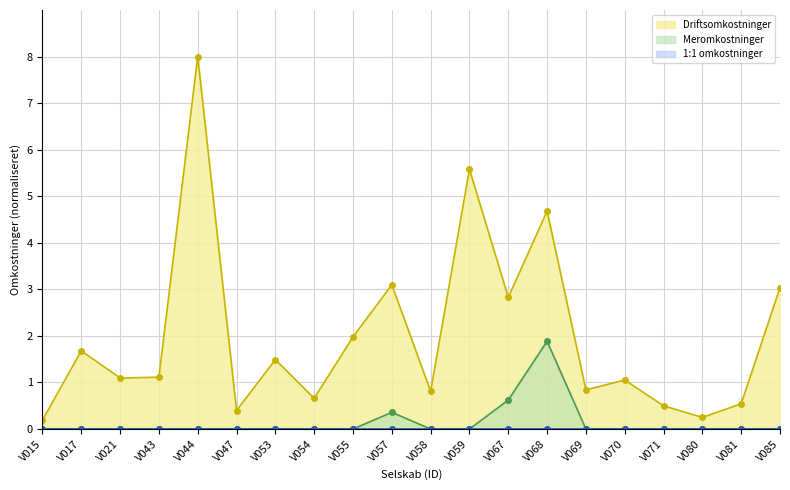

What is the total value across all series at V047?

0.4